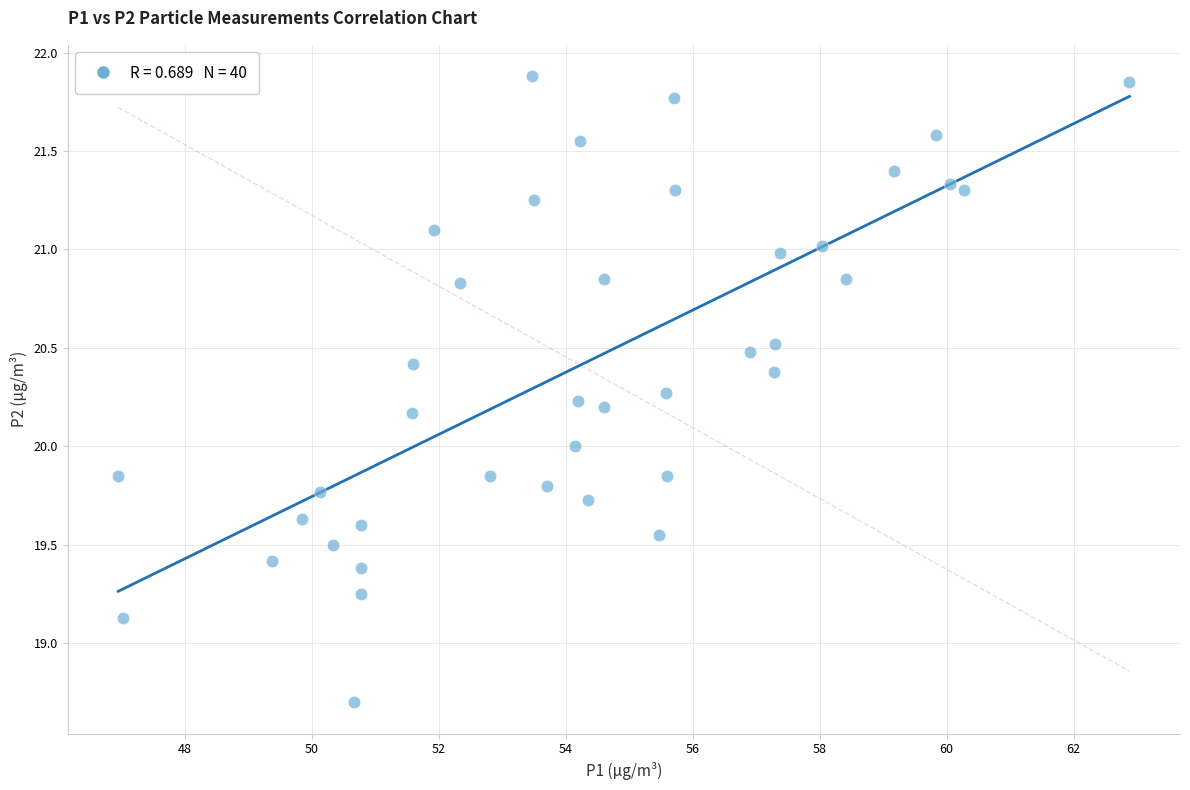

What is the range of X values (max minus min)?

15.9